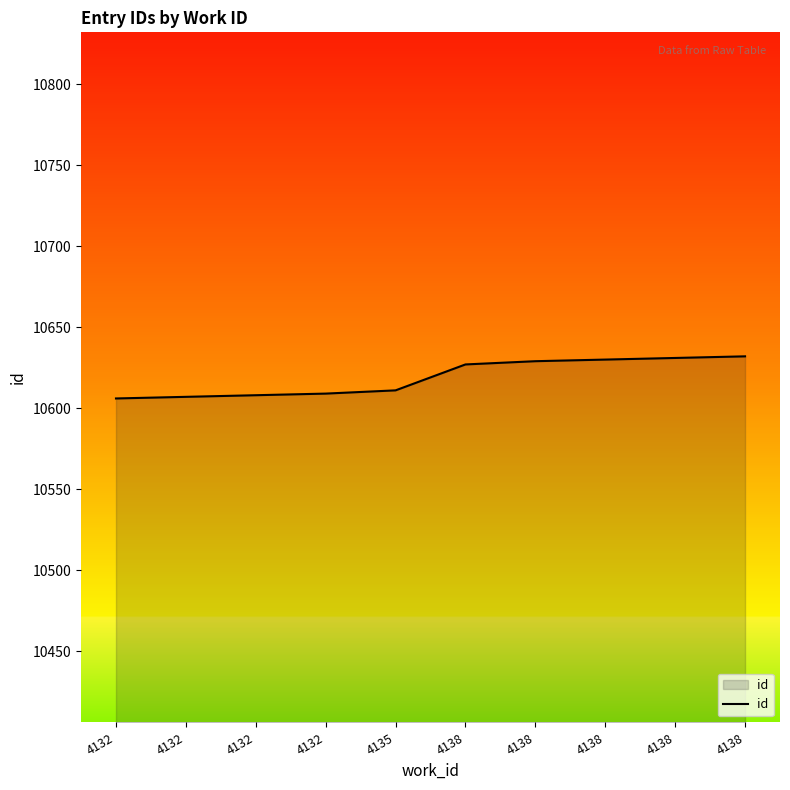

Reading left to right, list all the values displayed in this chart.

4132=10606	4132=10607	4132=10608	4132=10609	4135=10611	4138=10627	4138=10629	4138=10630	4138=10631	4138=10632